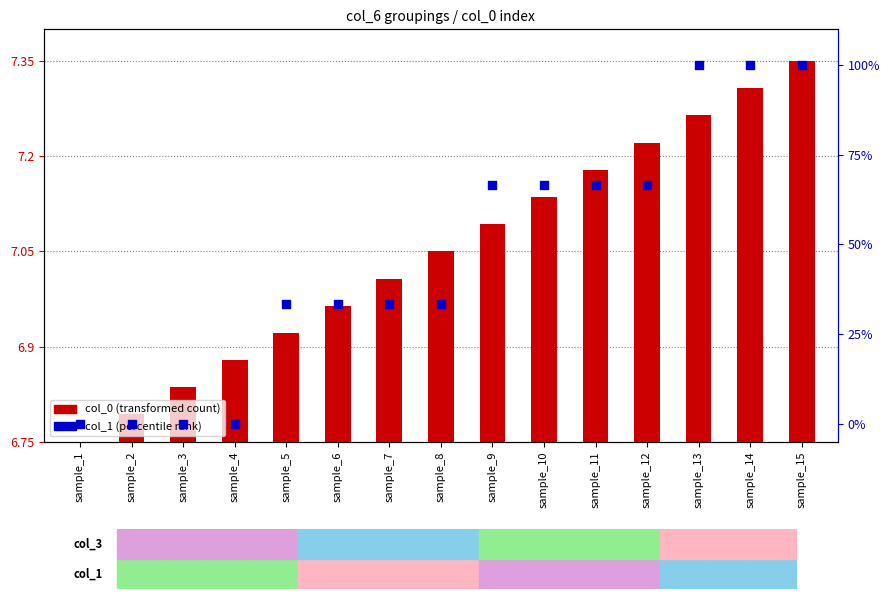

What are all the series names shown in the legend?

col_0 (transformed count), col_1 (percentile rank)